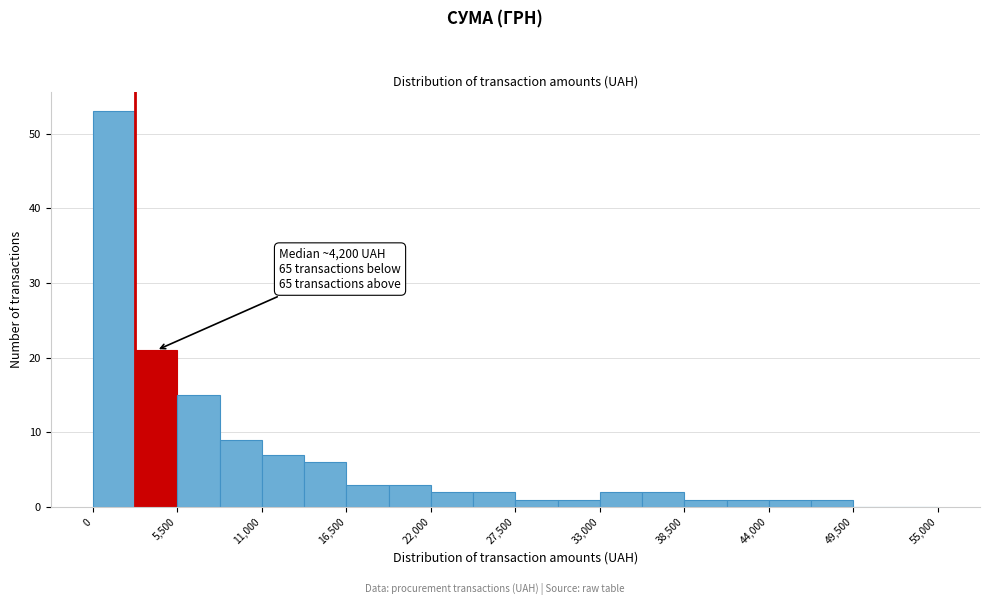

Read against the x-axis, roughly where is the centre of the tallest bar?

1000